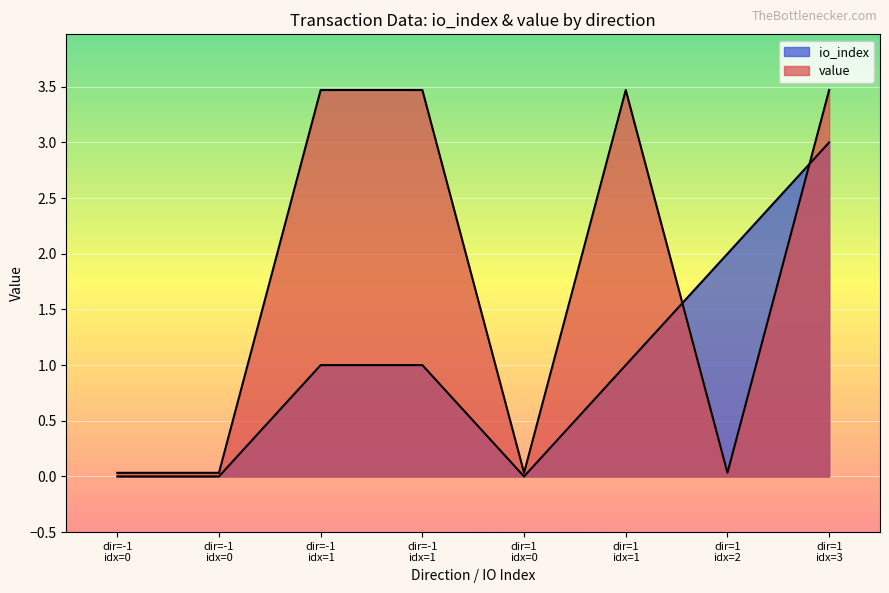

Which series has the largest range (max minus min)?

value